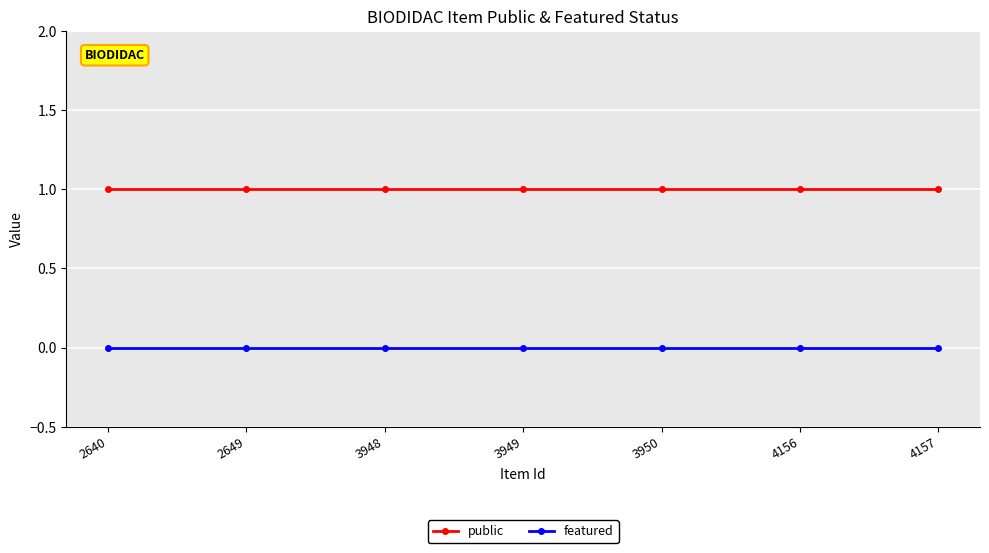

True or false: featured and public cross at least once.

False